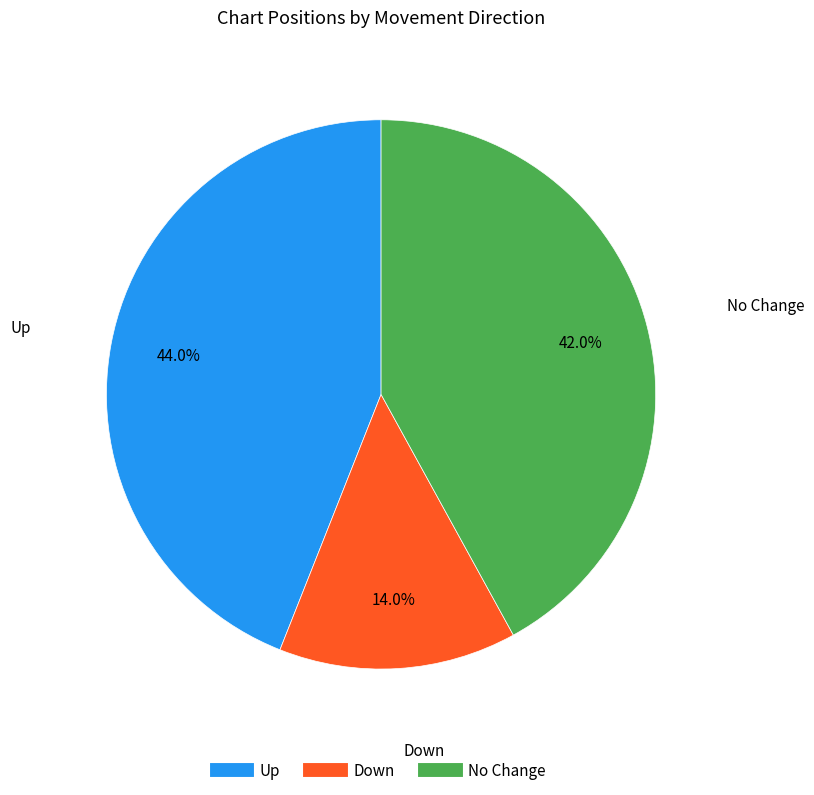

Does any single category account for the majority?

No